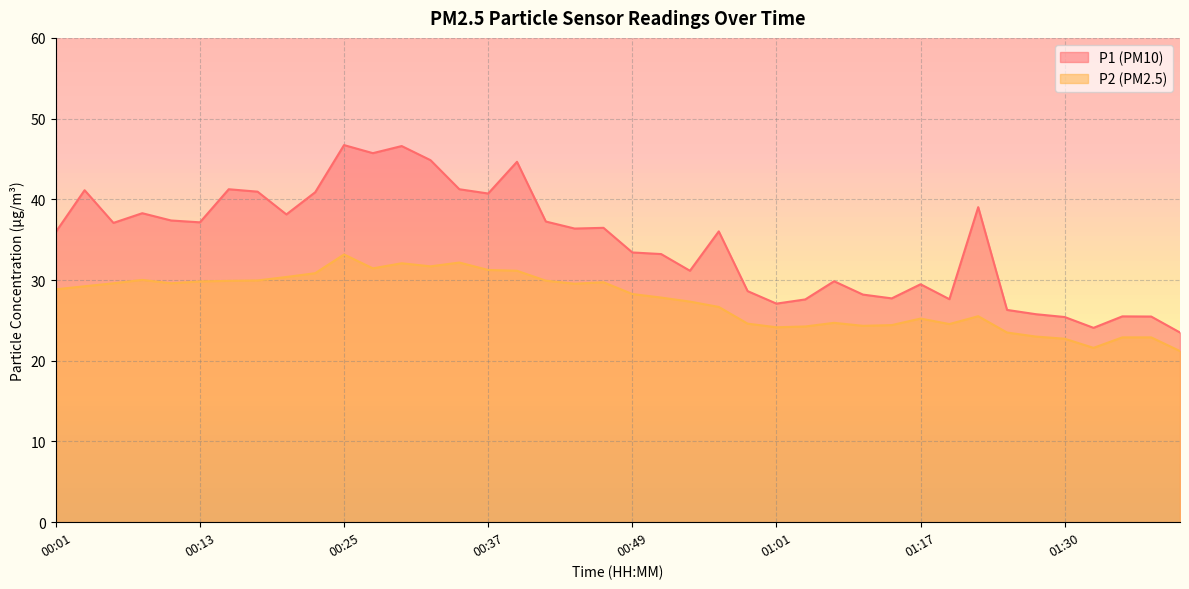

True or false: P2 and P1 intersect in this chart.

False